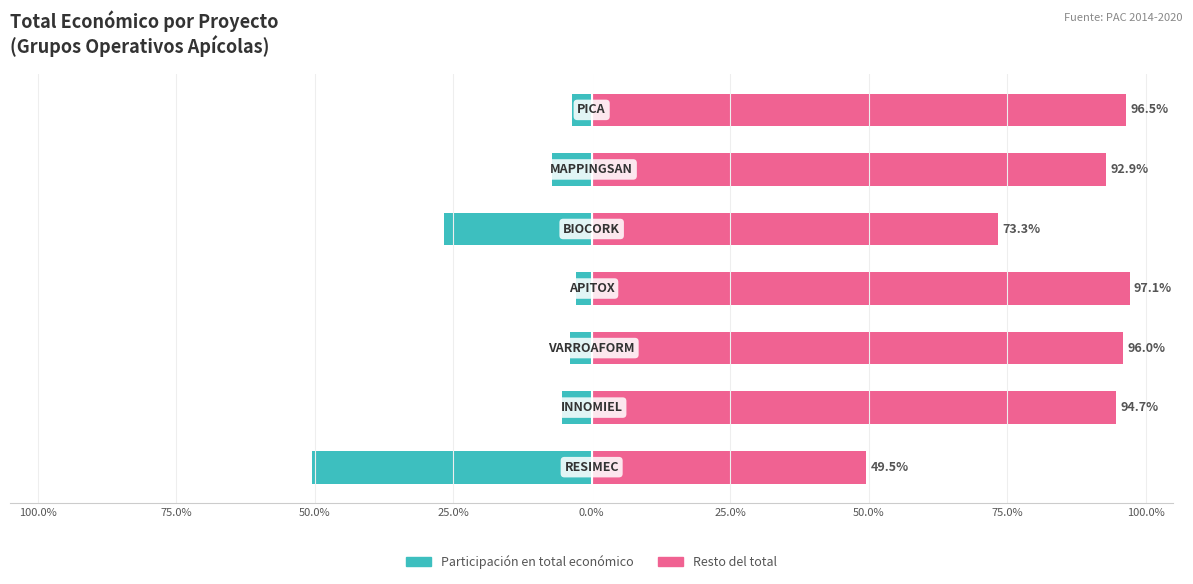

How many groups of bars are there?

7